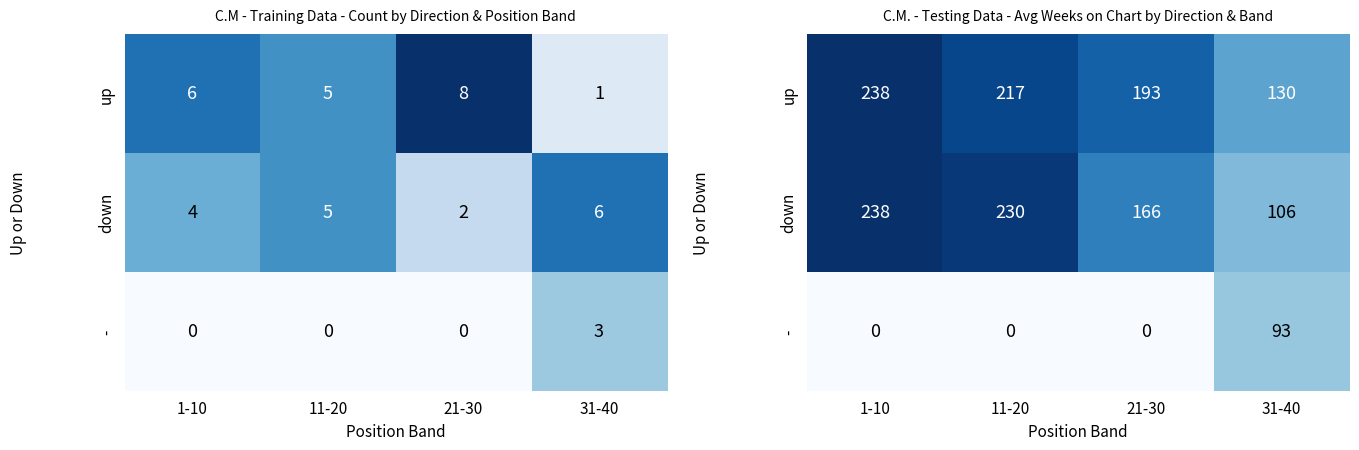

How many data points does each series have?

4